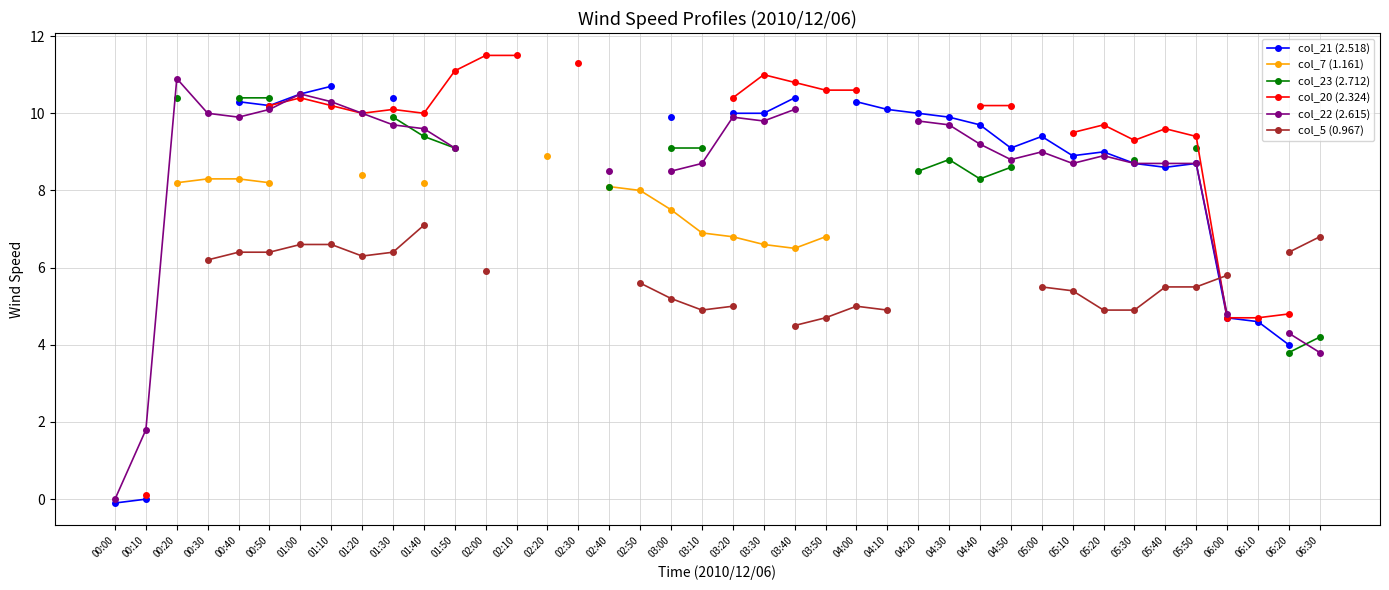

True or false: col_7 (1.161) and col_21 (2.518) cross at least once.

False